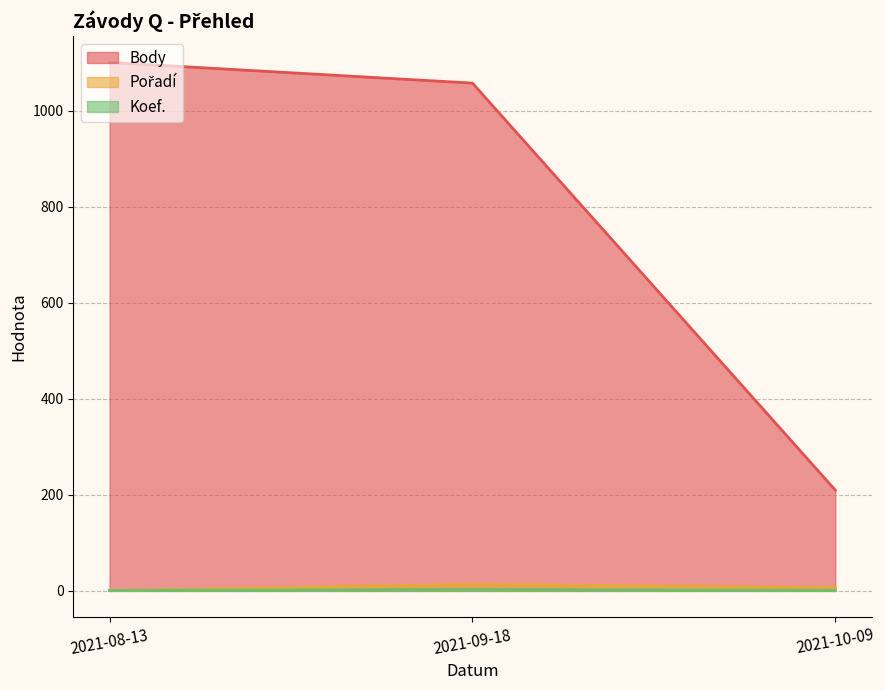

Where is Koef. nearest to the value 2?

2021-08-13